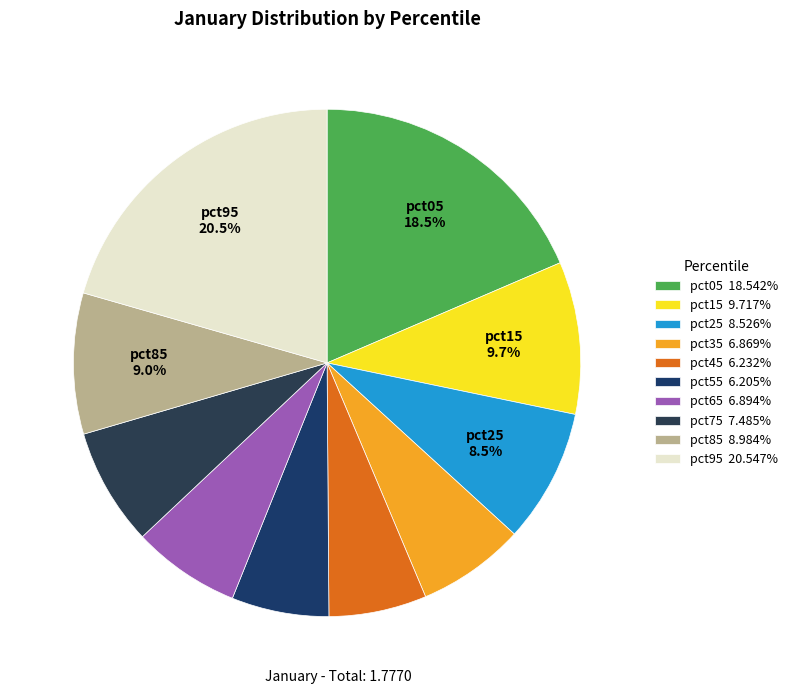

Does any single category account for the majority?

No